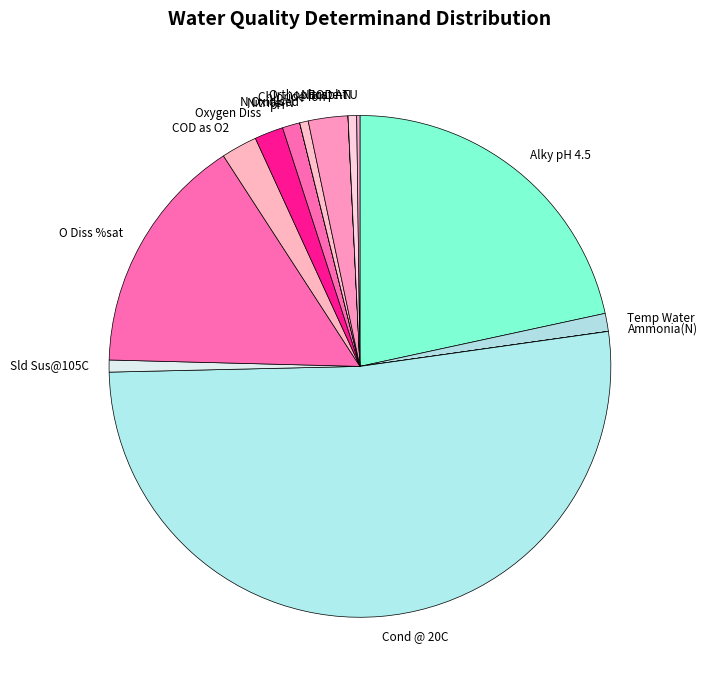

Which slice is the largest?

Cond @ 20C